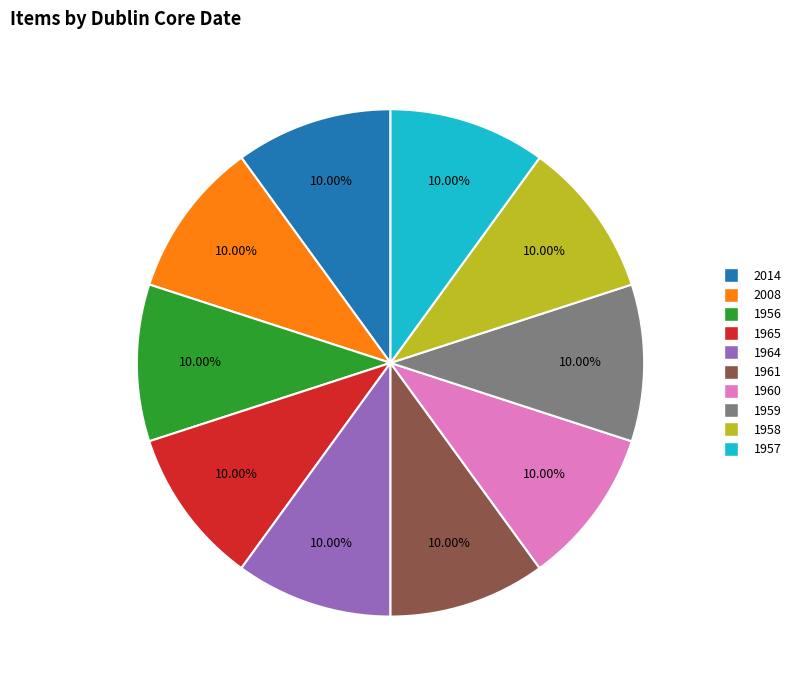

To the nearest percent, what is the difference between the largest and smallest slice percentages?

0%